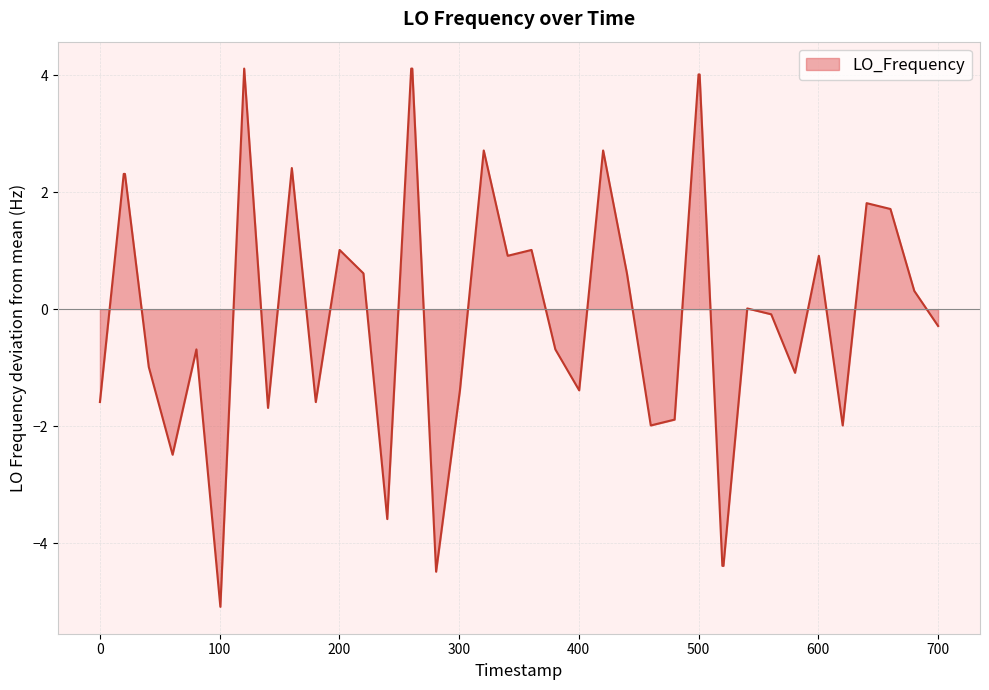

What is the maximum value shown in the chart?

4.1